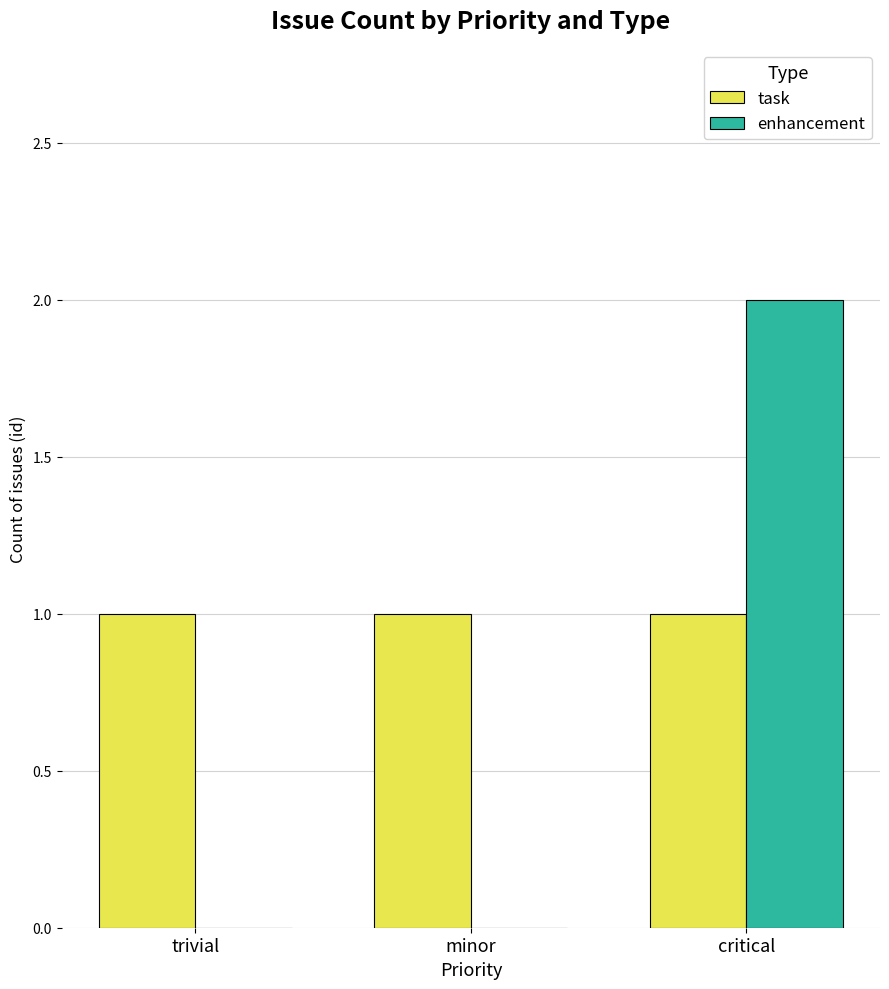

Is it true that enhancement equals 0 at trivial?

True